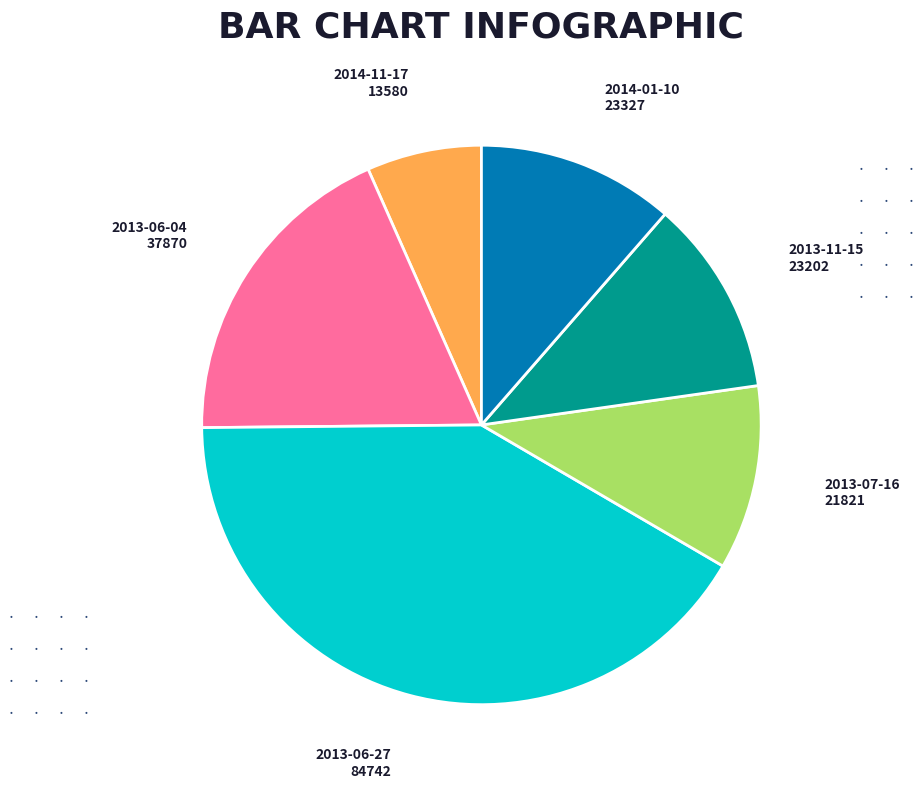

Is there a majority slice in this chart?

No